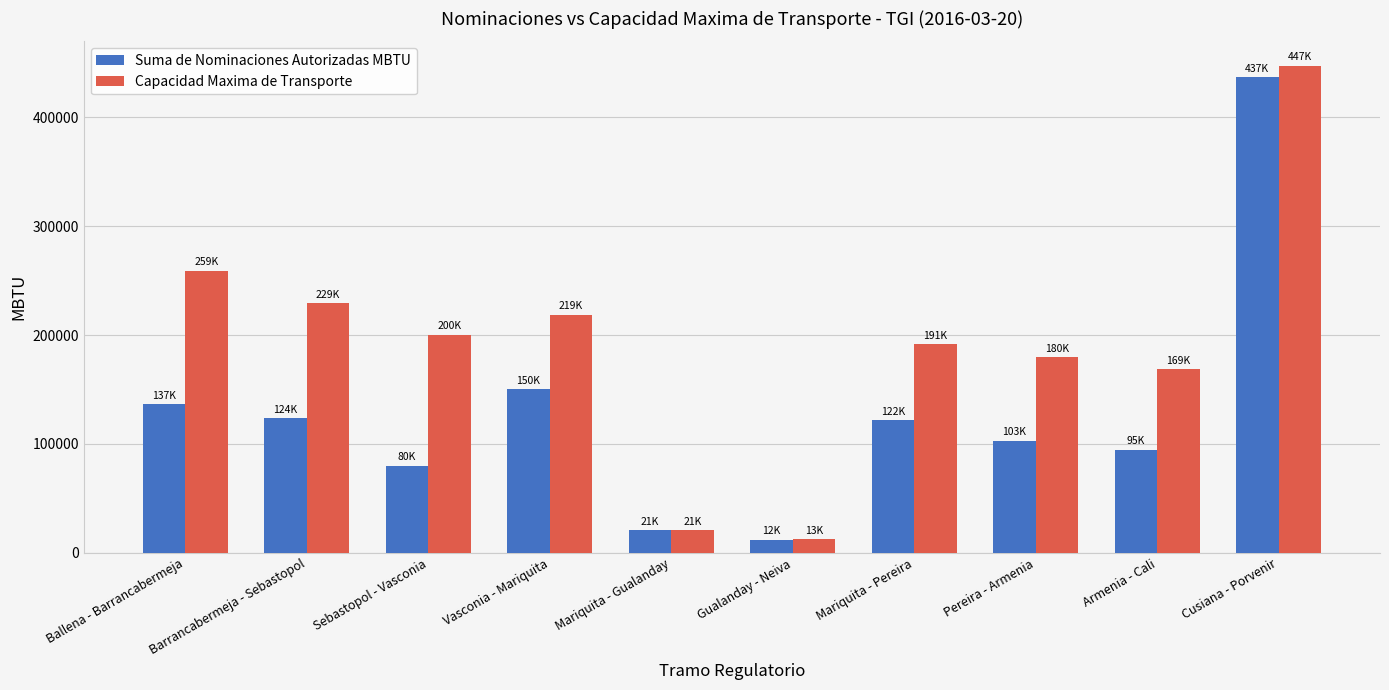

Which series has the widest spread of values?

Capacidad Maxima de Transporte